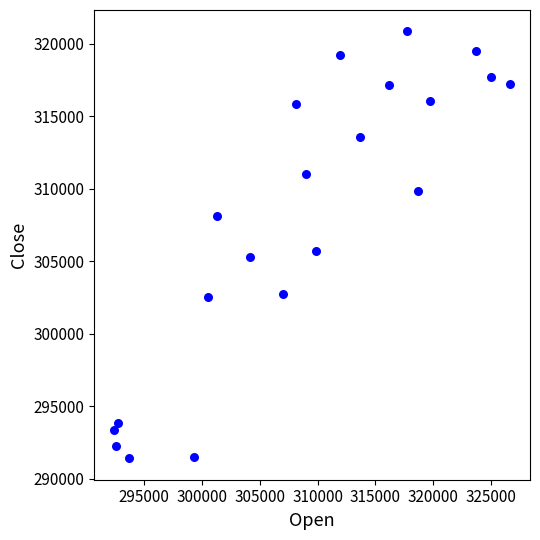

What Y value in the scatter plot is closest to 306119?

305664